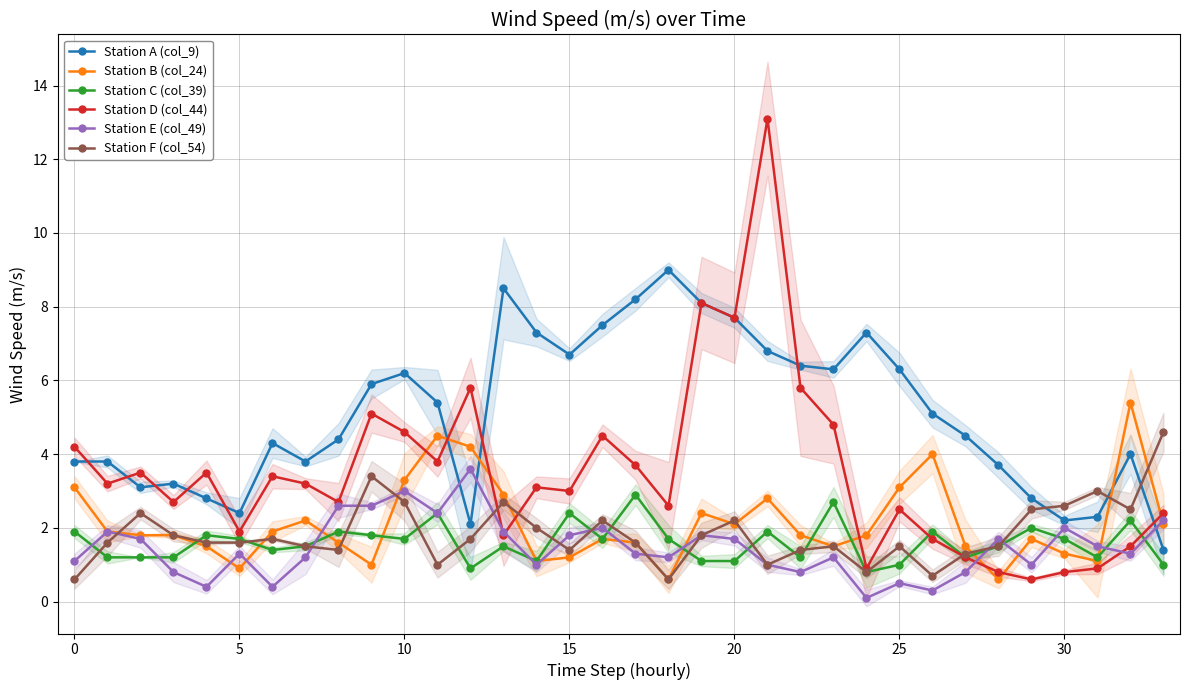

What are all the series names shown in the legend?

Station A (col_9), Station B (col_24), Station C (col_39), Station D (col_44), Station E (col_49), Station F (col_54)